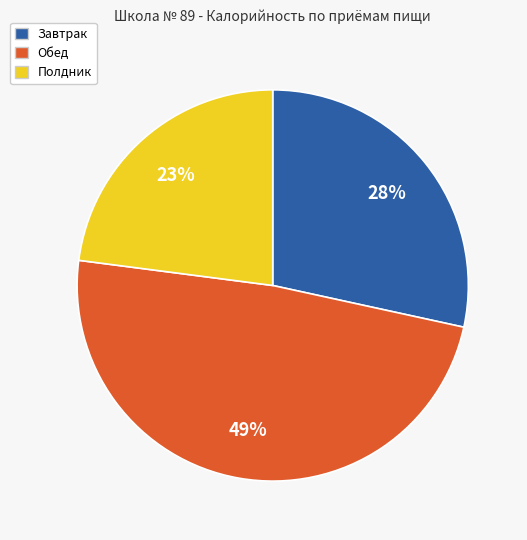

Is there a majority slice in this chart?

No